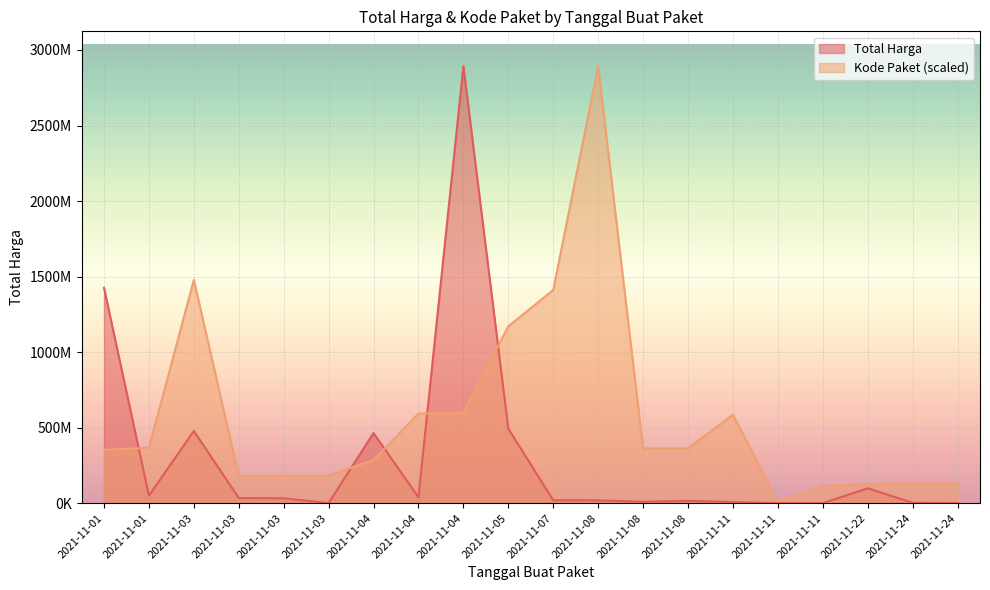

The Kode Paket series shows 130346442.5 at 2021-11-24. True or false?

True